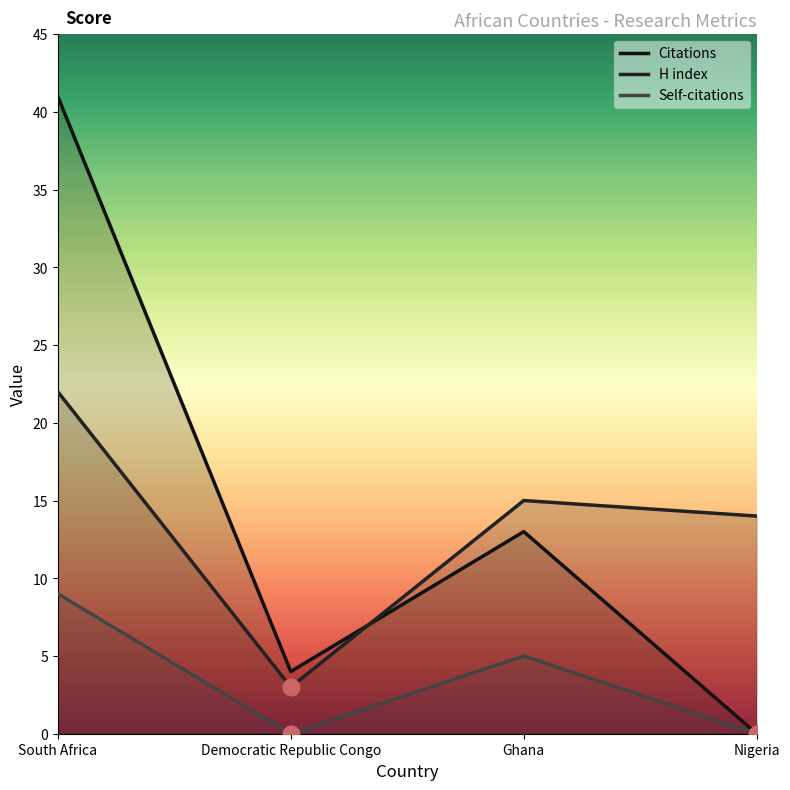

Is the value of H index at Democratic Republic Congo greater than the value of Citations at Democratic Republic Congo?

No